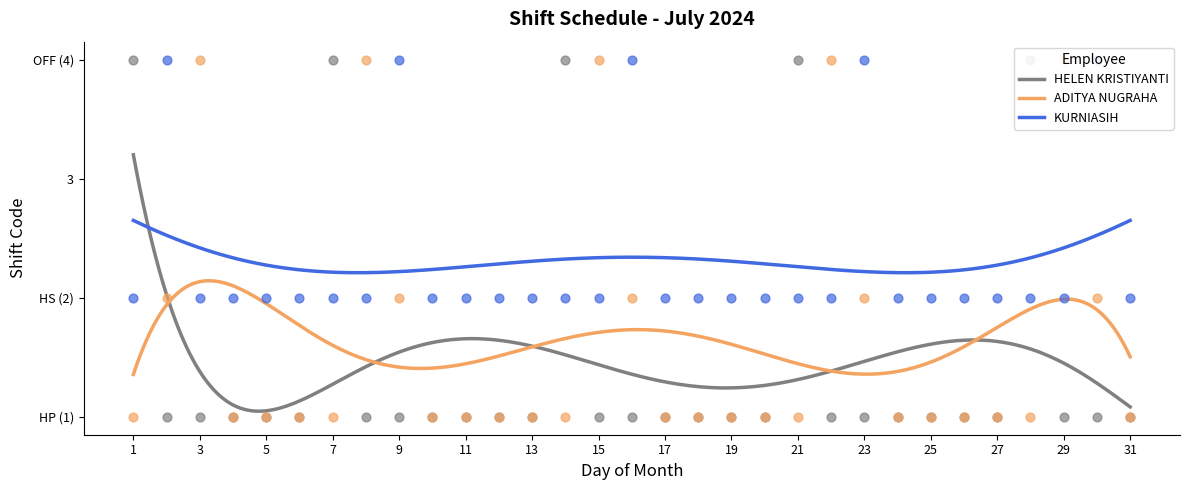

What is the total value across all series at 19?

4